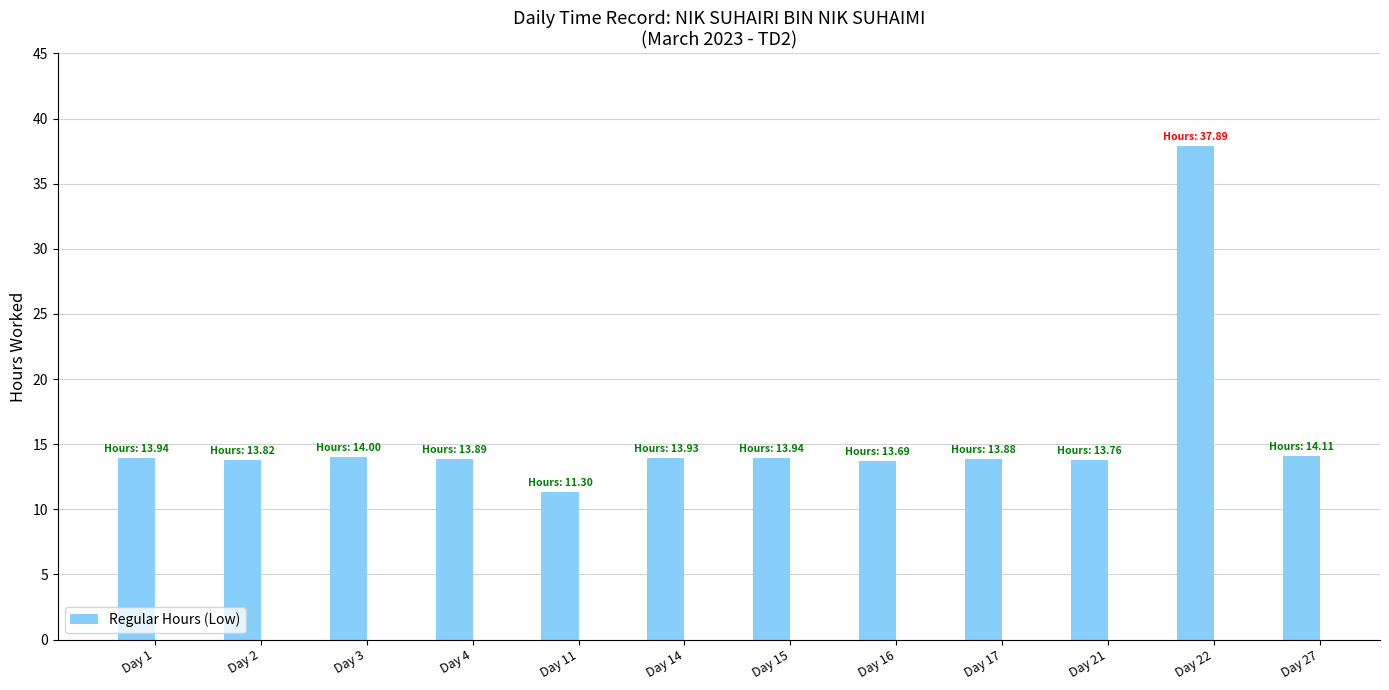

What is the approximate value at Day 22?

37.9